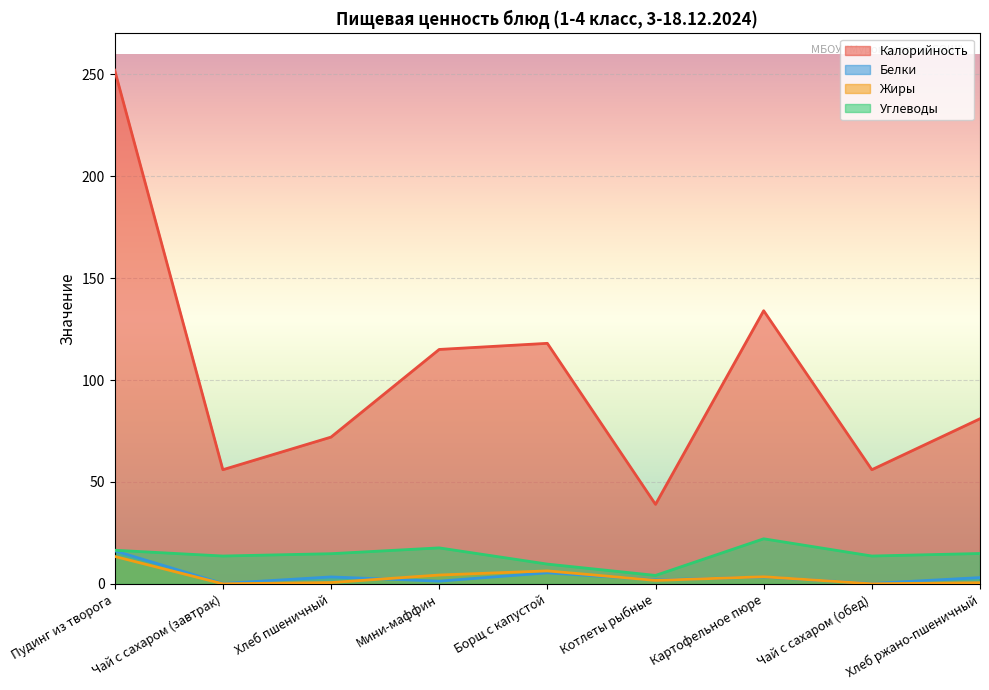

What is the average value of the Углеводы series?

14.1